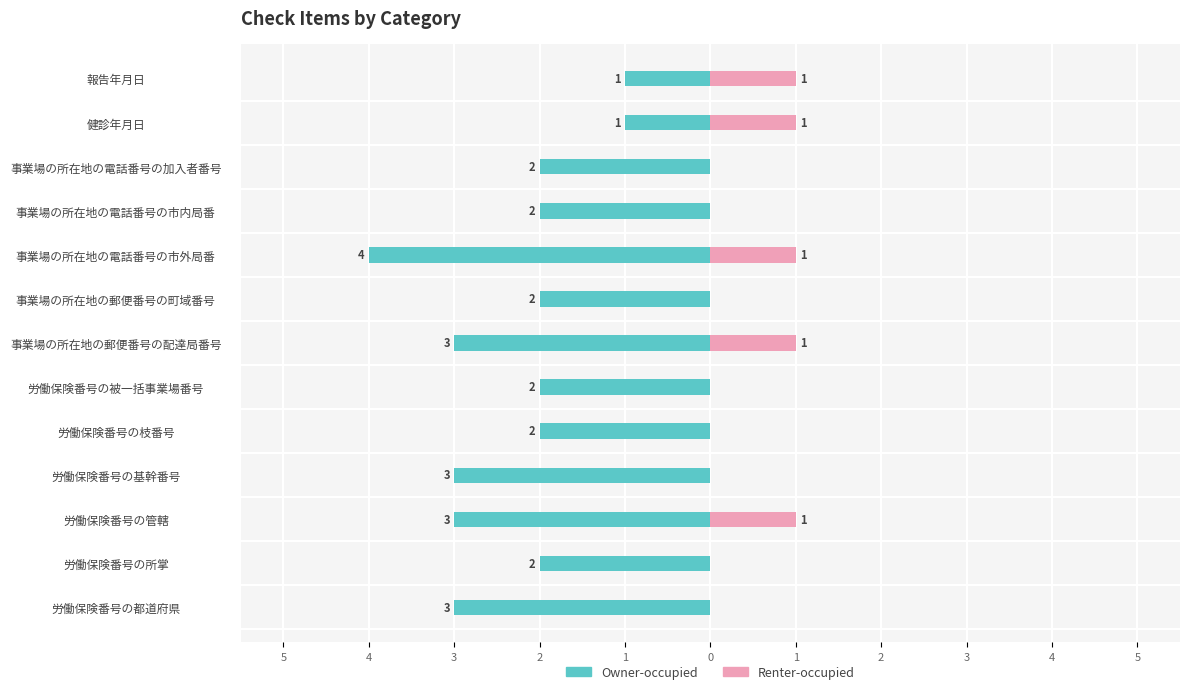

What is the sum of the Renter-occupied values at 労働保険番号の被一括事業場番号 and 事業場の所在地の郵便番号の配達局番号?

1